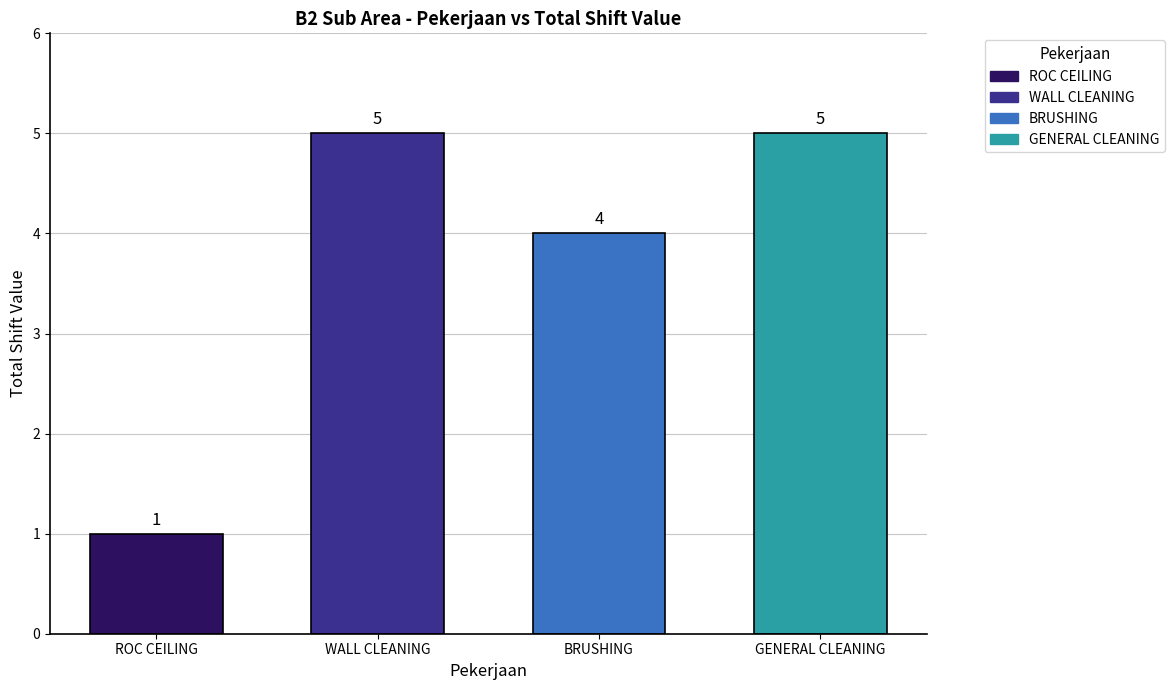

What is the maximum value shown in the chart?

5